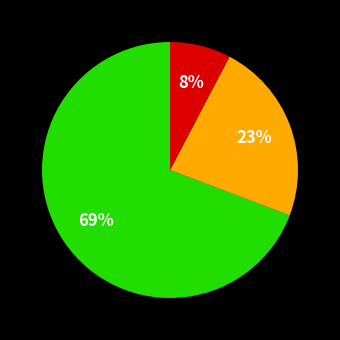

Does any single category account for the majority?

Yes